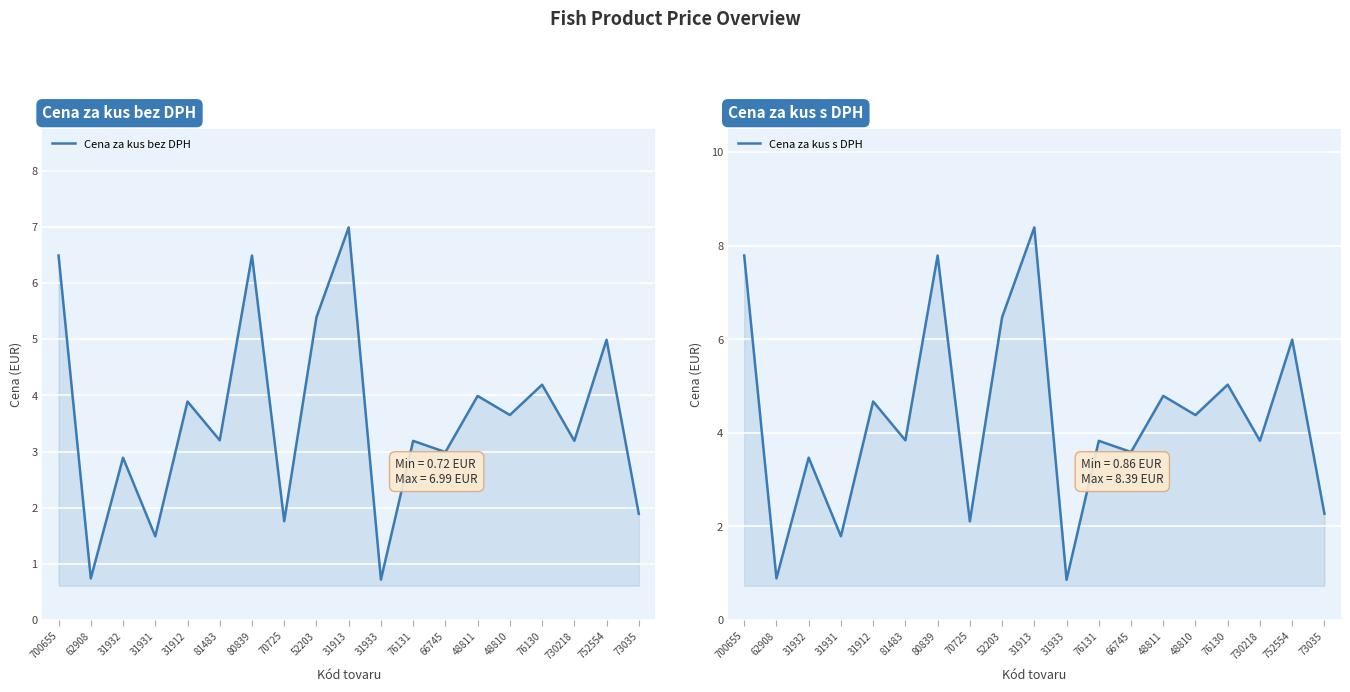

Reading left to right, list all the values displayed in this chart.

Cena za kus bez DPH: 6.5	0.7	2.9	1.5	3.9	3.2	6.5	1.8	5.4	7.0	0.7	3.2	3.0	4.0	3.6	4.2	3.2	5.0	1.9
Cena za kus s DPH: 7.8	0.9	3.5	1.8	4.7	3.8	7.8	2.1	6.5	8.4	0.9	3.8	3.6	4.8	4.4	5.0	3.8	6.0	2.3